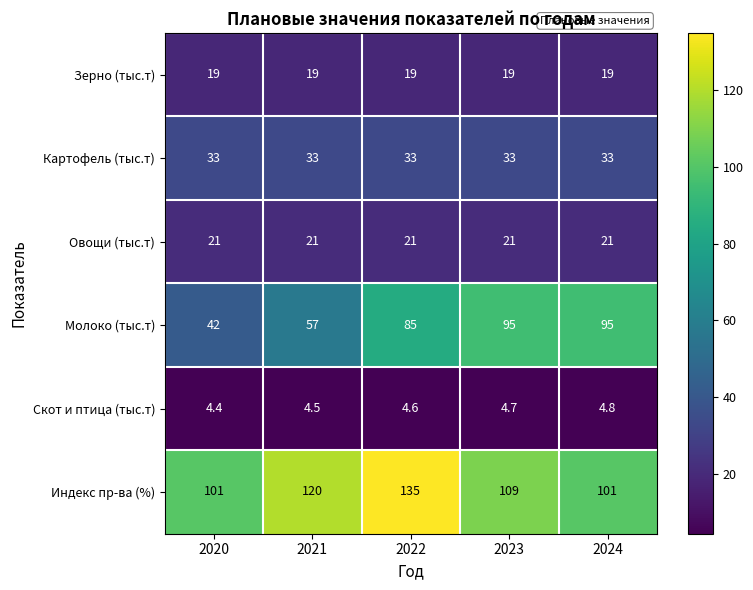

What is the smallest value displayed?

4.4